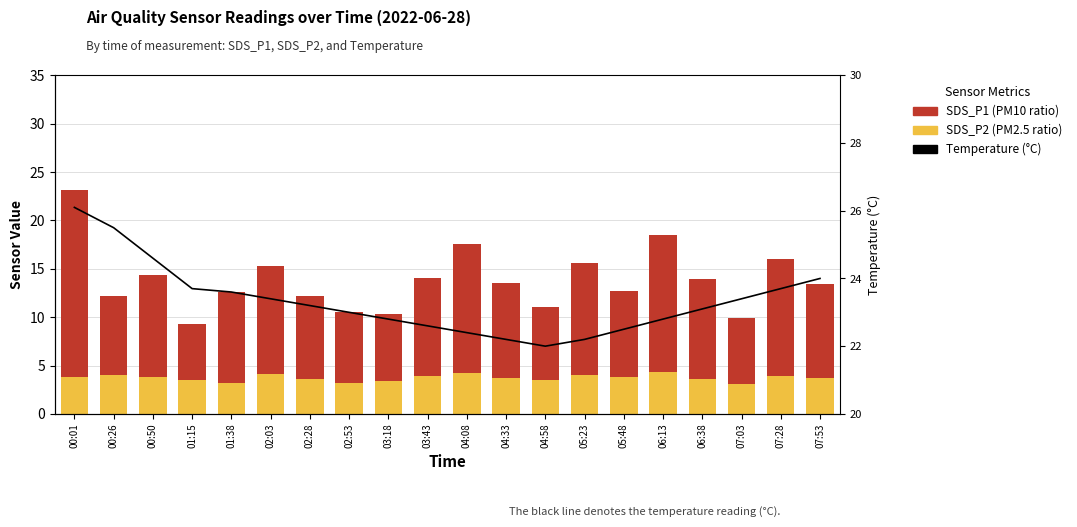

True or false: Temp (°C) has a value of 22.5 at 05:48.

True